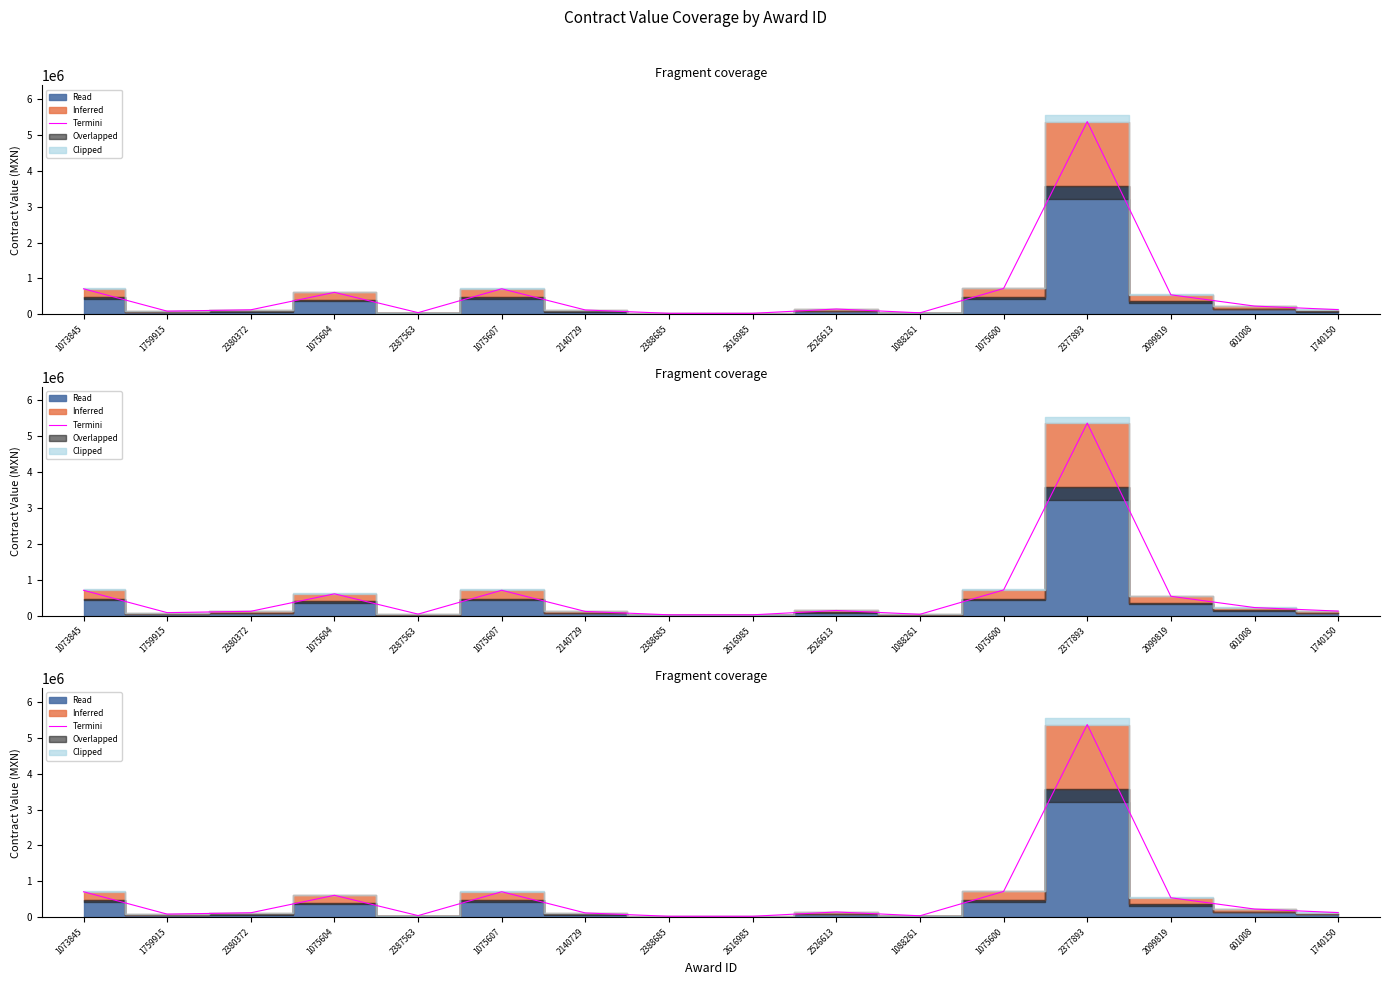

What is the difference between the second highest and minimum values?

692055.0